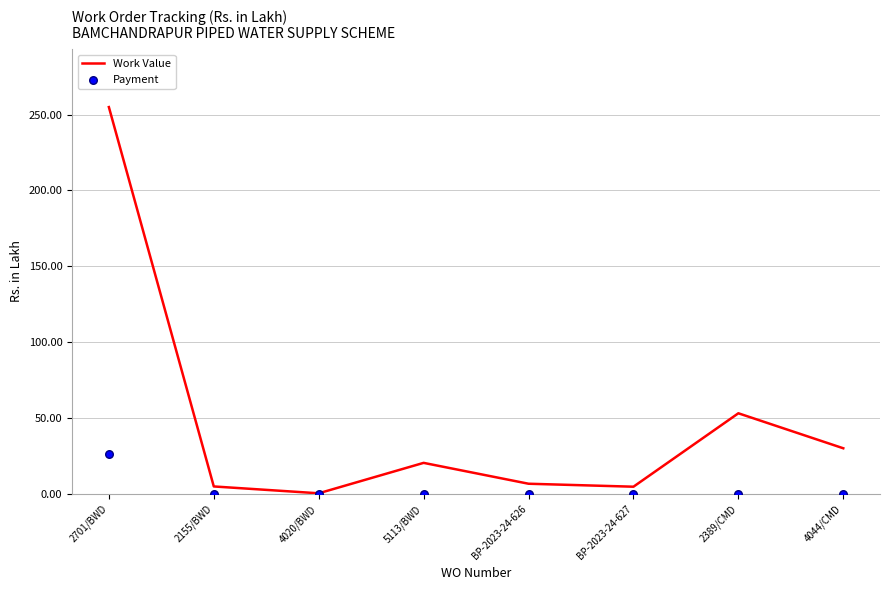

What are all the series names shown in the legend?

Work Value, Payment